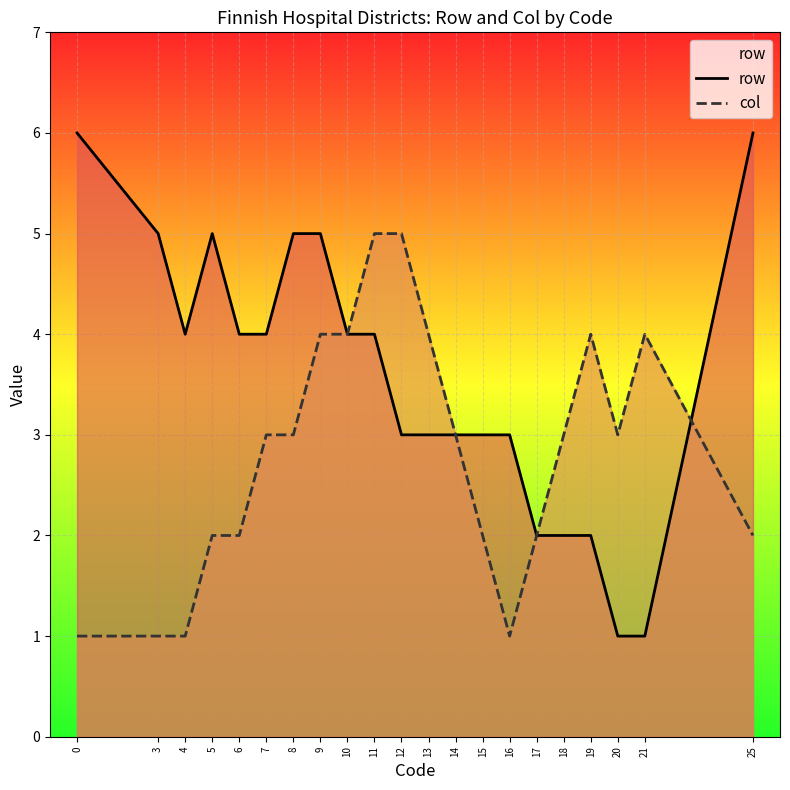

List the series in order of their overall mean, highest first.

row, col